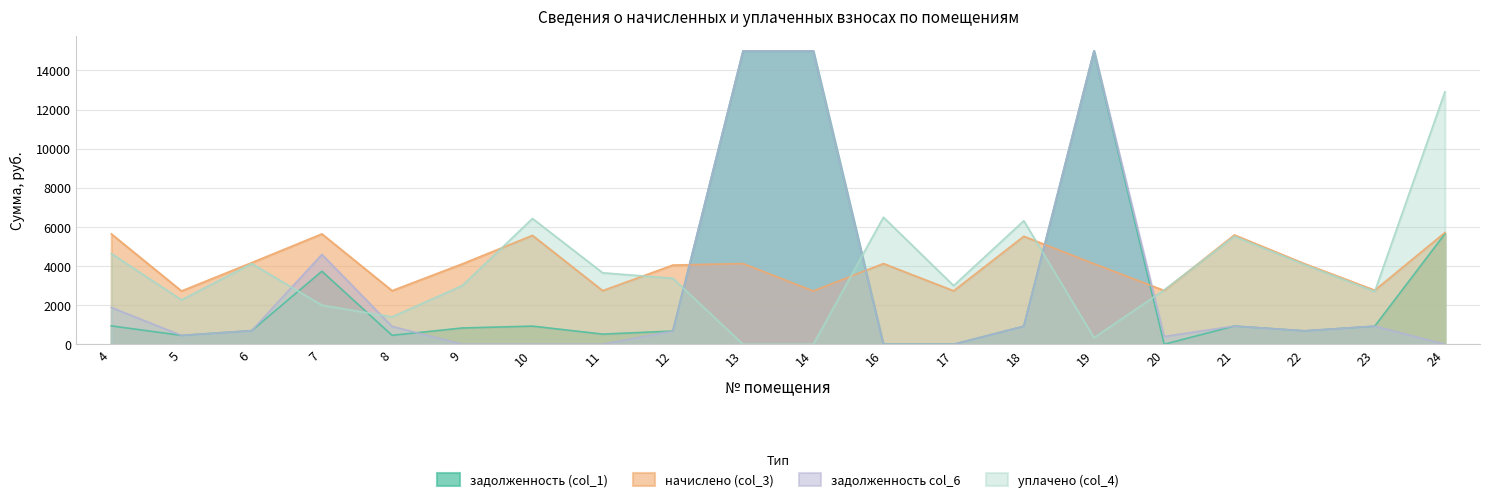

Which has a higher value, 8 or 21?

21